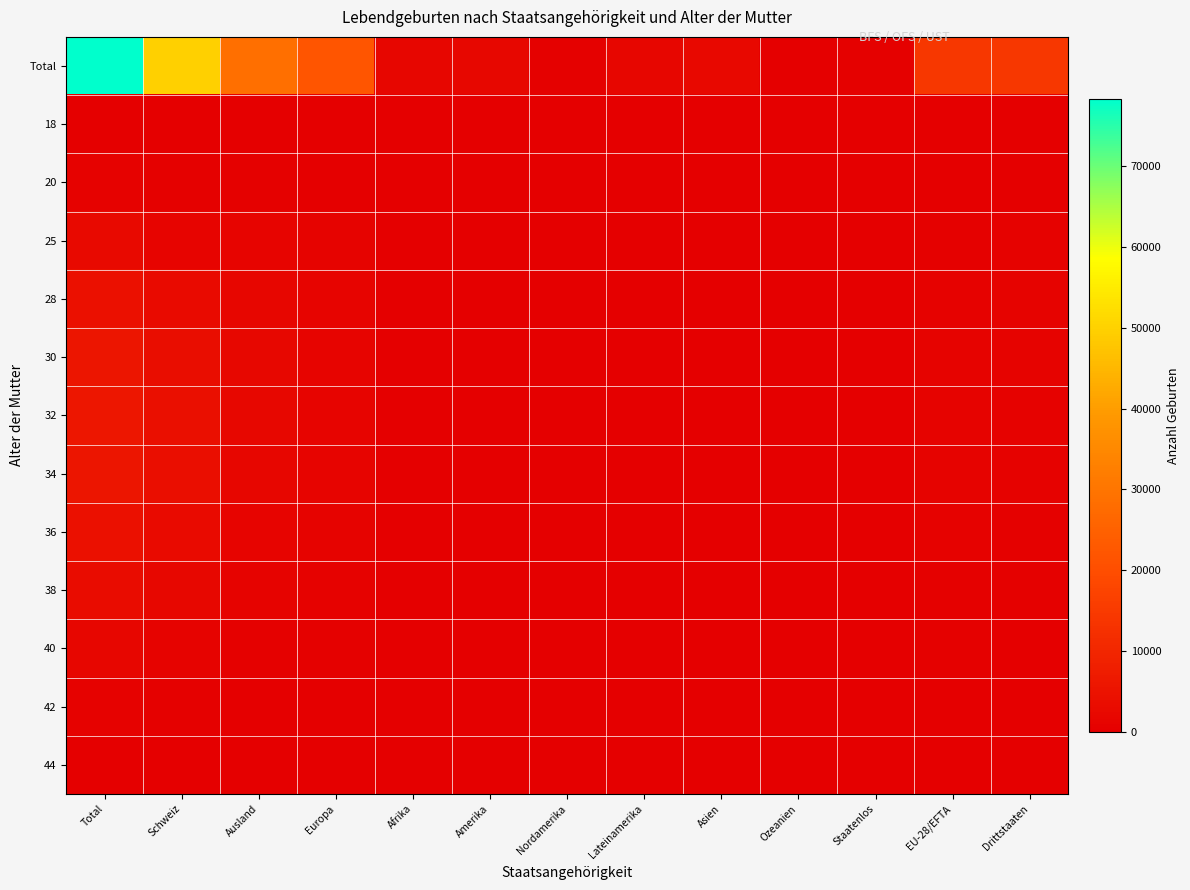

Reading left to right, extract all data points from this chart.

Total: Total=78286	Schweiz=49845	Ausland=28441	Europa=21717	Afrika=1684	Amerika=2121	Nordamerika=513	Lateinamerika=1608	Asien=2375	Ozeanien=97	Staatenlos=447	EU-28/EFTA=14258	Drittstaaten=14183
18: Total=181	Schweiz=97	Ausland=84	Europa=58	Afrika=5	Amerika=10	Nordamerika=0	Lateinamerika=10	Asien=2	Ozeanien=0	Staatenlos=9	EU-28/EFTA=32	Drittstaaten=52
20: Total=657	Schweiz=315	Ausland=342	Europa=259	Afrika=28	Amerika=13	Nordamerika=1	Lateinamerika=12	Asien=23	Ozeanien=0	Staatenlos=19	EU-28/EFTA=82	Drittstaaten=260
25: Total=2669	Schweiz=1343	Ausland=1326	Europa=1051	Afrika=74	Amerika=76	Nordamerika=8	Lateinamerika=68	Asien=94	Ozeanien=0	Staatenlos=31	EU-28/EFTA=441	Drittstaaten=885
28: Total=4490	Schweiz=2802	Ausland=1688	Europa=1283	Afrika=107	Amerika=125	Nordamerika=15	Lateinamerika=110	Asien=156	Ozeanien=2	Staatenlos=15	EU-28/EFTA=747	Drittstaaten=941
30: Total=5511	Schweiz=3631	Ausland=1880	Europa=1404	Afrika=128	Amerika=148	Nordamerika=33	Lateinamerika=115	Asien=178	Ozeanien=9	Staatenlos=13	EU-28/EFTA=939	Drittstaaten=941
32: Total=5919	Schweiz=3983	Ausland=1936	Europa=1451	Afrika=107	Amerika=172	Nordamerika=40	Lateinamerika=132	Asien=184	Ozeanien=11	Staatenlos=11	EU-28/EFTA=1145	Drittstaaten=791
34: Total=5533	Schweiz=3762	Ausland=1771	Europa=1316	Afrika=98	Amerika=167	Nordamerika=47	Lateinamerika=120	Asien=175	Ozeanien=10	Staatenlos=10	EU-28/EFTA=1048	Drittstaaten=723
36: Total=4330	Schweiz=2960	Ausland=1370	Europa=1020	Afrika=74	Amerika=139	Nordamerika=41	Lateinamerika=98	Asien=120	Ozeanien=7	Staatenlos=7	EU-28/EFTA=863	Drittstaaten=507
38: Total=3062	Schweiz=2105	Ausland=957	Europa=700	Afrika=55	Amerika=92	Nordamerika=31	Lateinamerika=61	Asien=102	Ozeanien=7	Staatenlos=2	EU-28/EFTA=609	Drittstaaten=348
40: Total=1722	Schweiz=1192	Ausland=530	Europa=393	Afrika=39	Amerika=53	Nordamerika=22	Lateinamerika=31	Asien=36	Ozeanien=2	Staatenlos=7	EU-28/EFTA=352	Drittstaaten=178
42: Total=729	Schweiz=476	Ausland=253	Europa=191	Afrika=11	Amerika=31	Nordamerika=11	Lateinamerika=20	Asien=15	Ozeanien=2	Staatenlos=3	EU-28/EFTA=175	Drittstaaten=78
44: Total=244	Schweiz=163	Ausland=81	Europa=61	Afrika=9	Amerika=7	Nordamerika=2	Lateinamerika=6	Asien=3	Ozeanien=1	Staatenlos=0	EU-28/EFTA=55	Drittstaaten=26